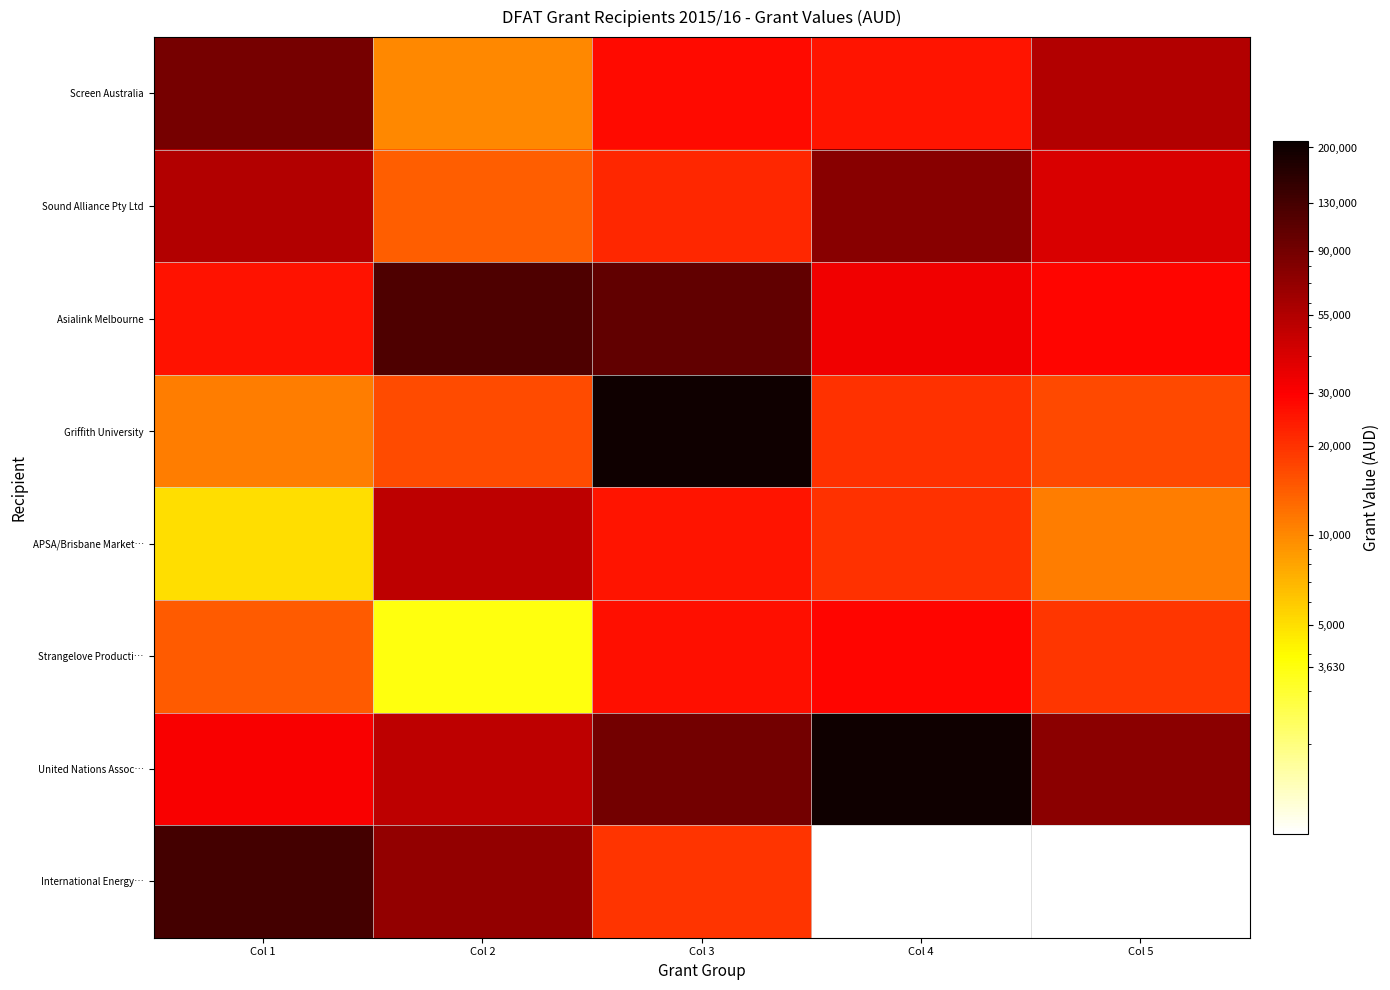

True or false: Screen Australia has a value of 157112.4 at Col 1.

False